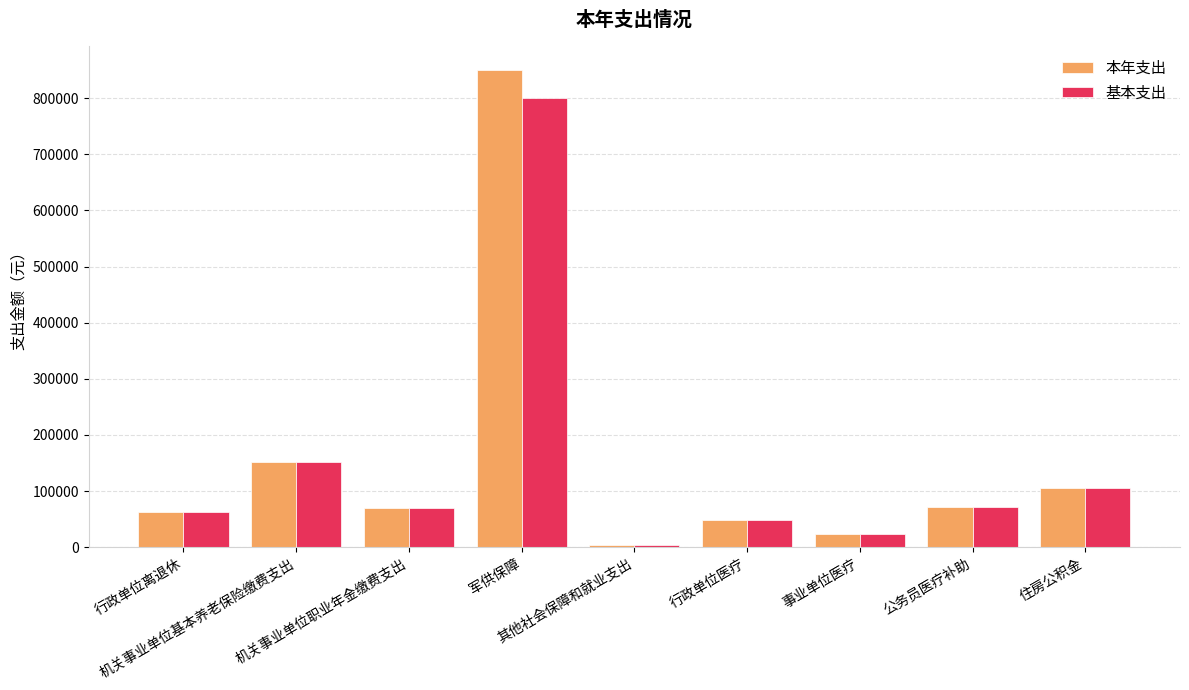

List the series in order of their peak value, lowest first.

基本支出, 本年支出